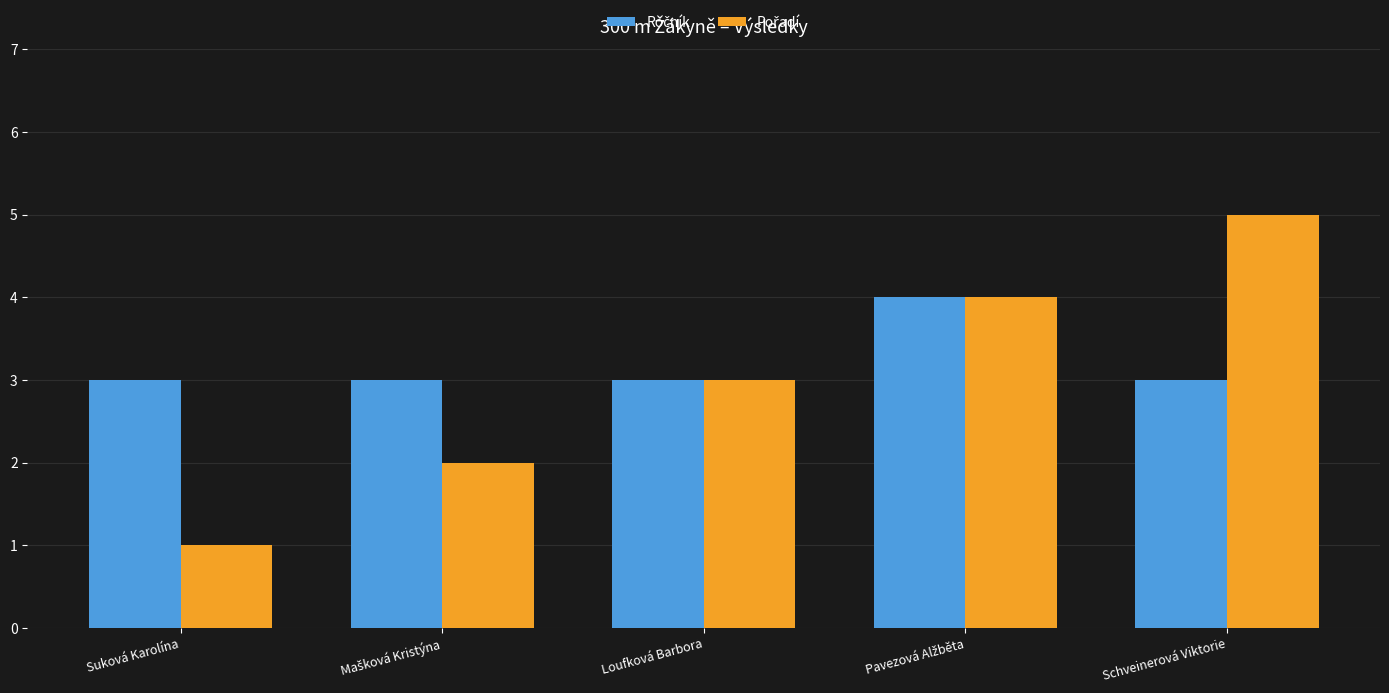

What is the total value across all series at Suková Karolína?

4